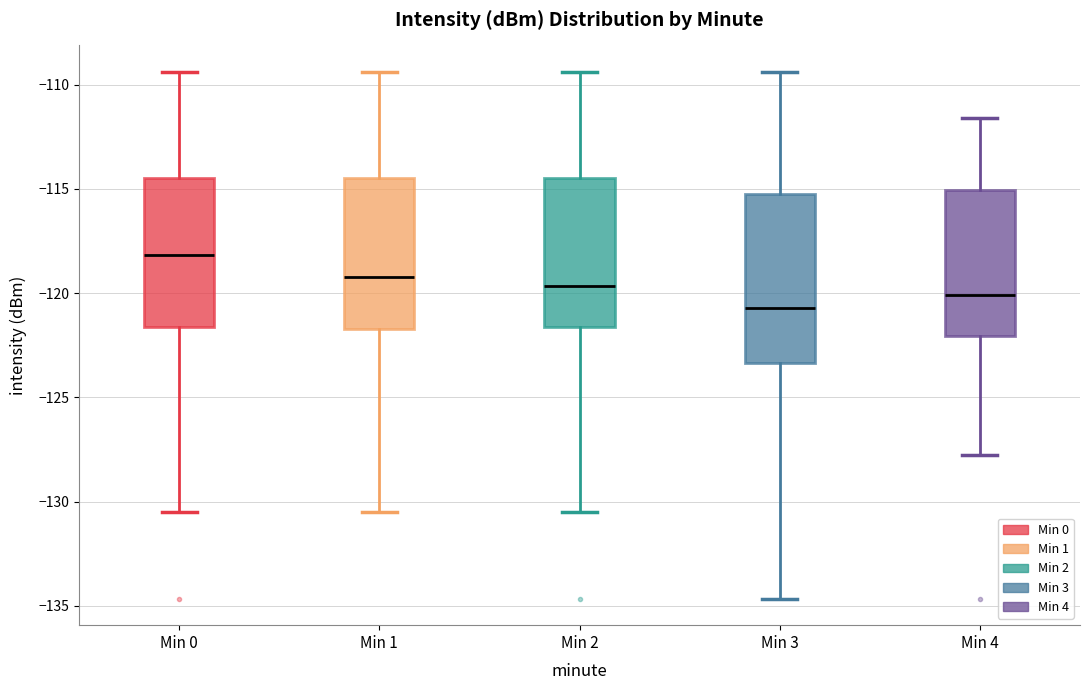

Reading left to right, transcribe this box plot: for each box, give where its median line is, the range the box spans, and where its two whiskers end, as read against the y-axis. The values are not printed on the chart, so give them approximately, as read against the axis.

Min 0: median -118.0, box -121.5 to -114.5, whiskers -130.5 to -109.5
Min 1: median -119.0, box -121.5 to -114.5, whiskers -130.5 to -109.5
Min 2: median -119.5, box -121.5 to -114.5, whiskers -130.5 to -109.5
Min 3: median -120.5, box -123.5 to -115.0, whiskers -134.5 to -109.5
Min 4: median -120.0, box -122.0 to -115.0, whiskers -127.5 to -111.5